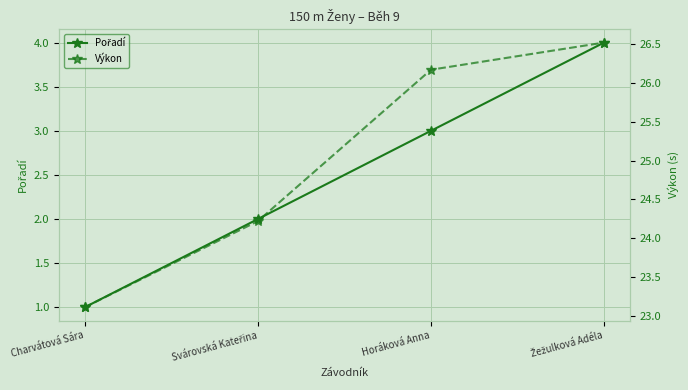

What is the total value across all series at Svárovská Kateřina?

26.2